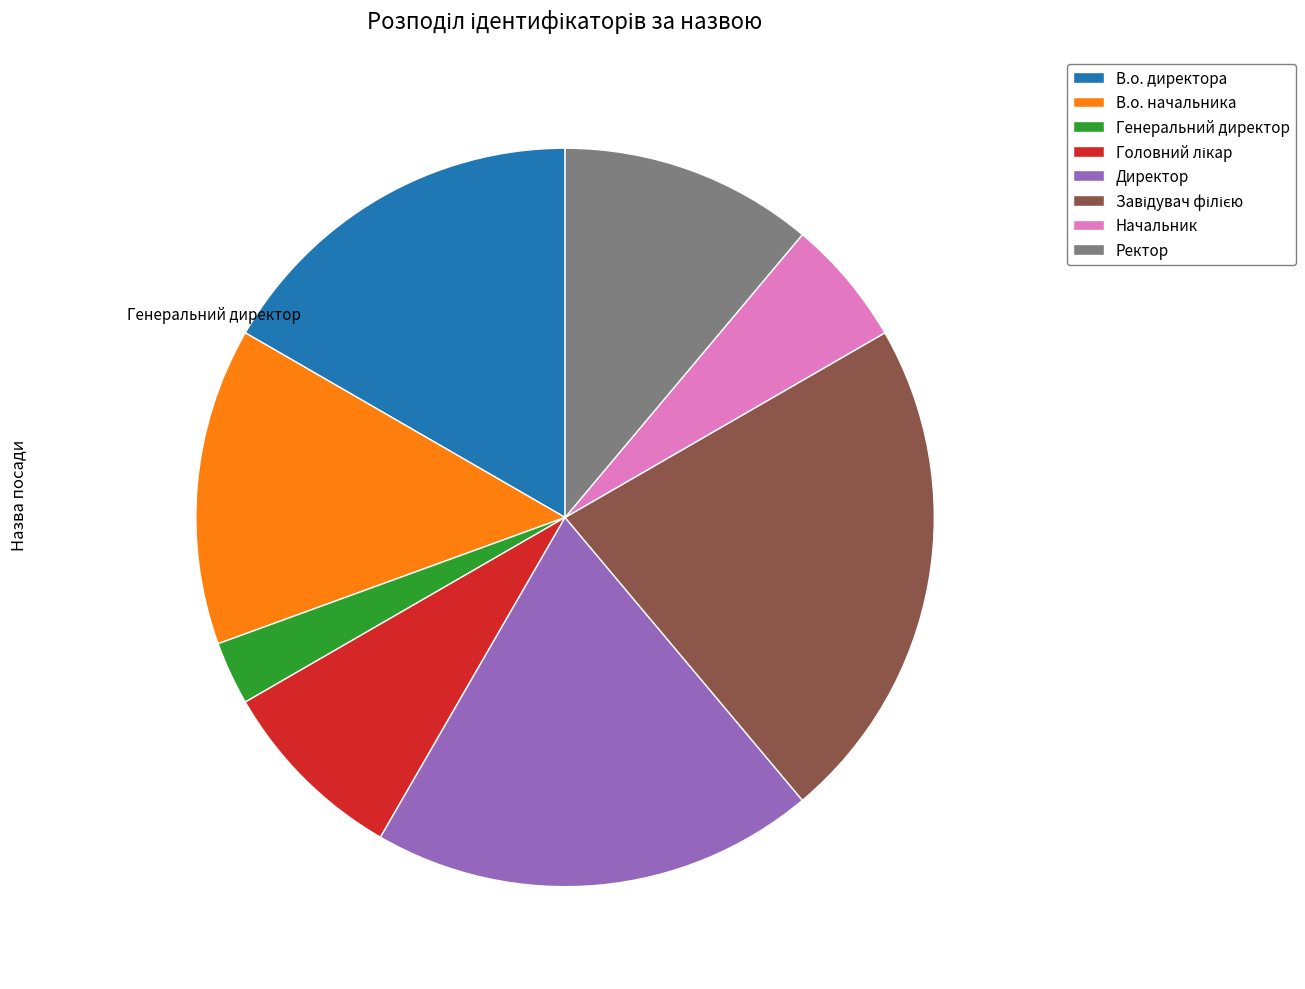

What is the ratio of the value at В.о. начальника to the value at Генеральний директор?

5.0